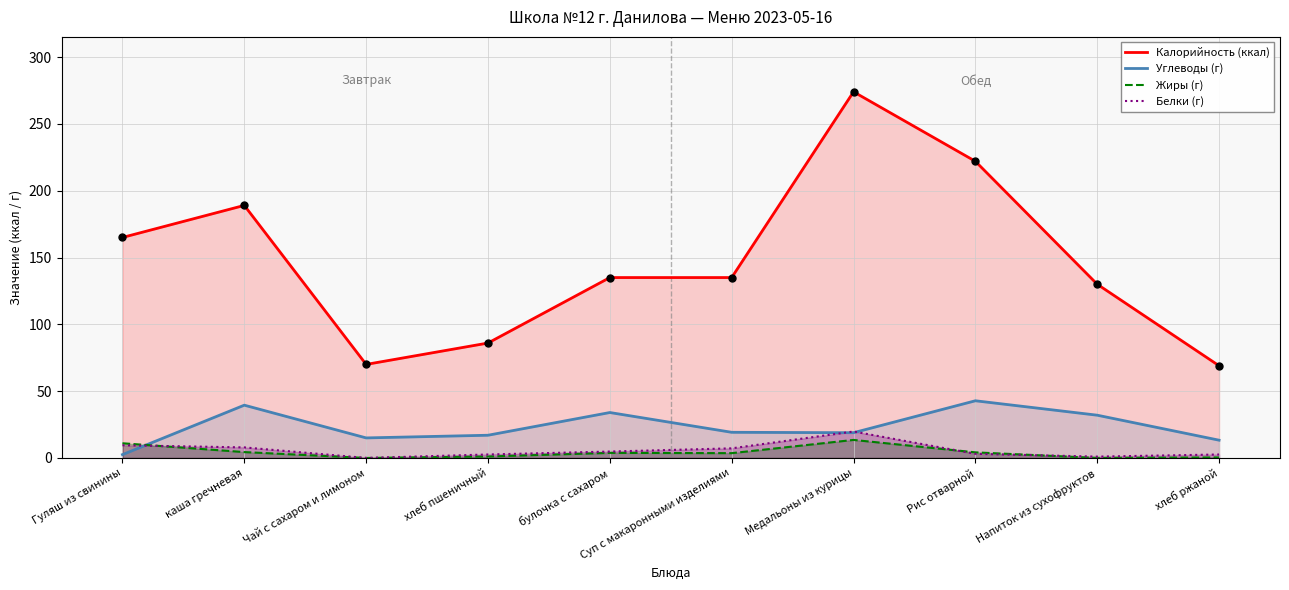

What are all the series names shown in the legend?

Калорийность, Белки, Жиры, Углеводы